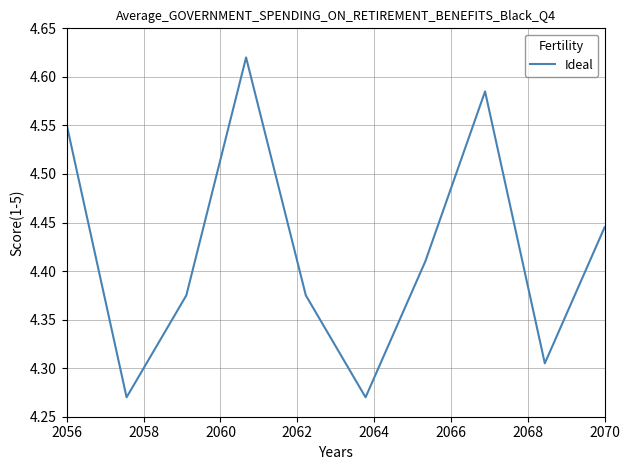

What is the difference between the maximum and minimum values?

0.4